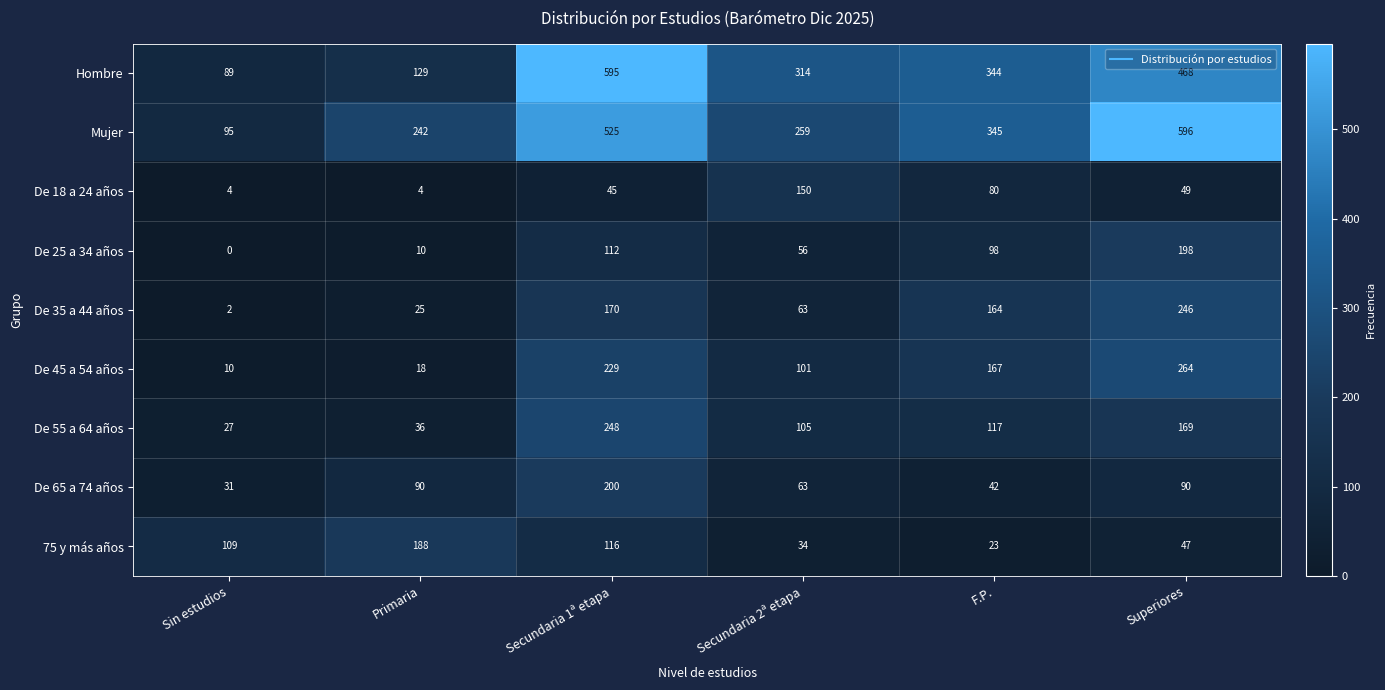

What is the difference between the second highest and second lowest values in the De 35 a 44 años series?

145